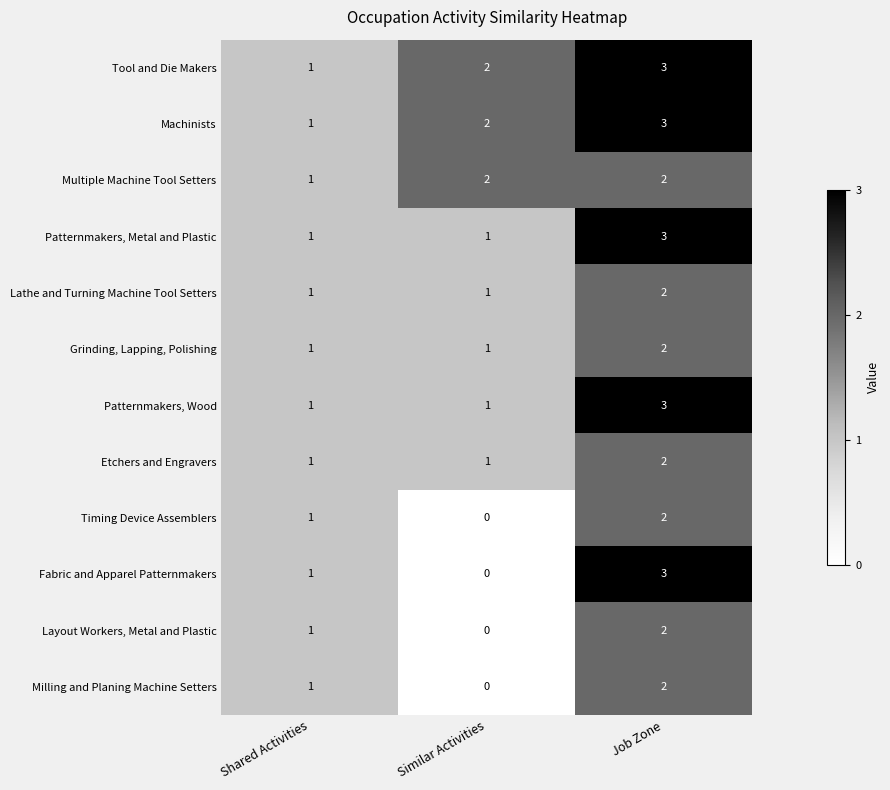

True or false: Layout Workers, Metal and Plastic has a value of -1 at Similar Activities.

False